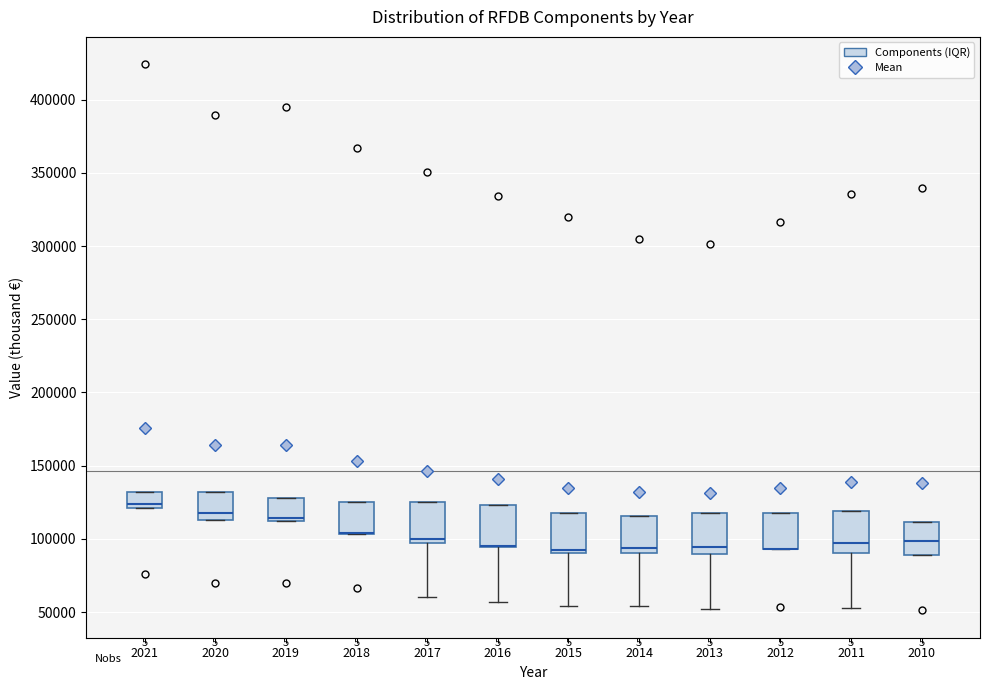

Where is the lower edge of the box at x = 2014 on the y-axis? The values are not printed on the chart, so give them approximately, as read against the axis.

90000